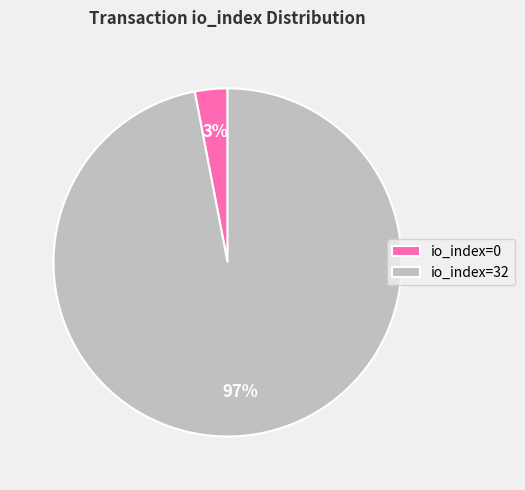

Is the sum of io_index=32 and io_index=0 greater than half?

Yes